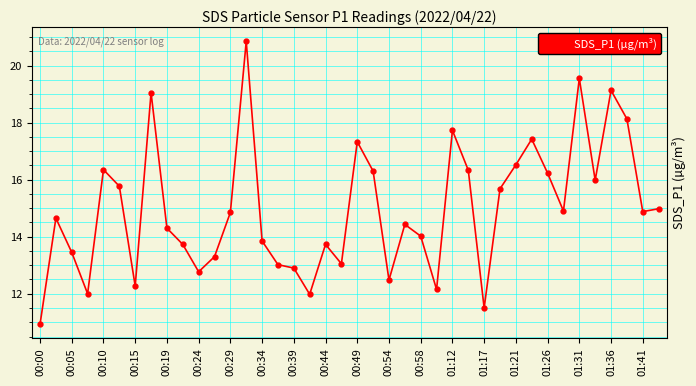

What is the maximum value shown in the chart?

20.9